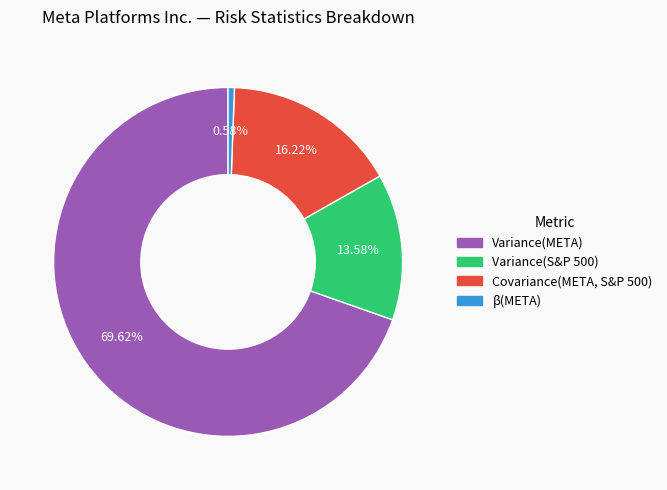

Count the number of slices in the pie.

4